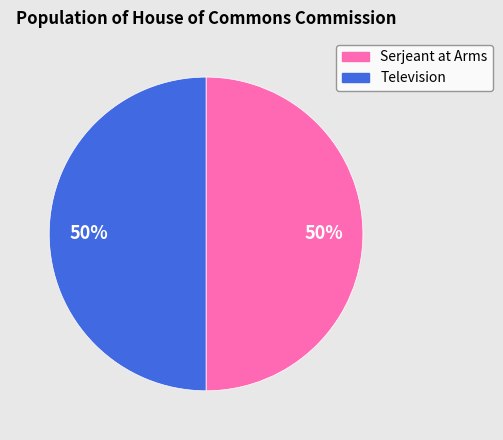

Approximately how many times larger is the value at Television compared to Serjeant at Arms?

1.0